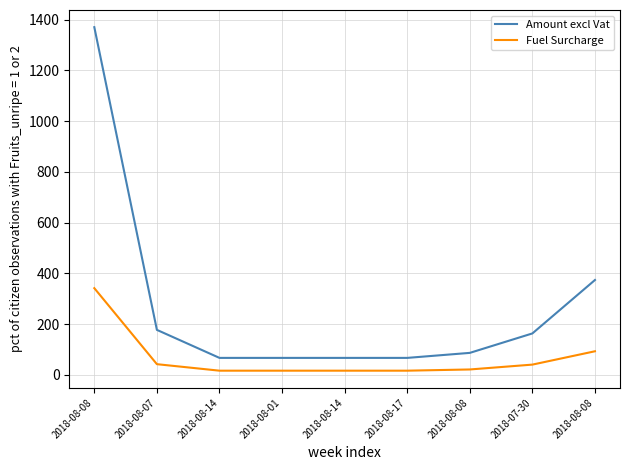

Reading right to left, extract all data points from this chart.

Amount excl Vat: 374.0	163.6	87.0	67.2	67.2	67.2	67.2	177.6	1369.8
Fuel Surcharge: 93.3	40.8	21.6	16.9	16.9	16.9	16.9	42.5	341.9